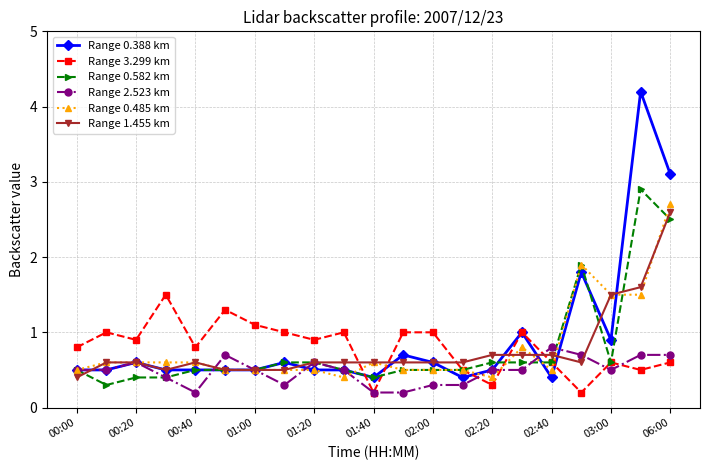

What is the highest value of the Range 0.485 km series?

2.7